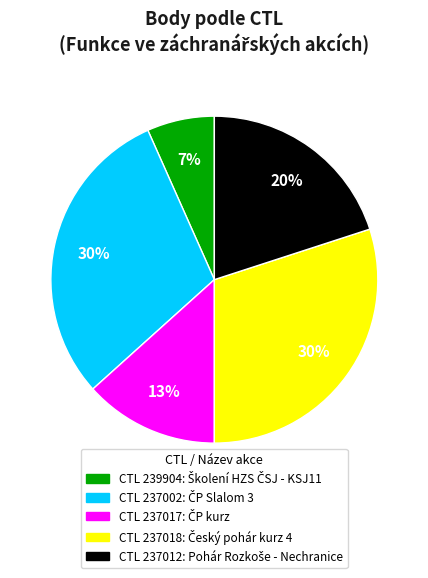

To the nearest percent, what is the difference between the largest and smallest slice percentages?

23%